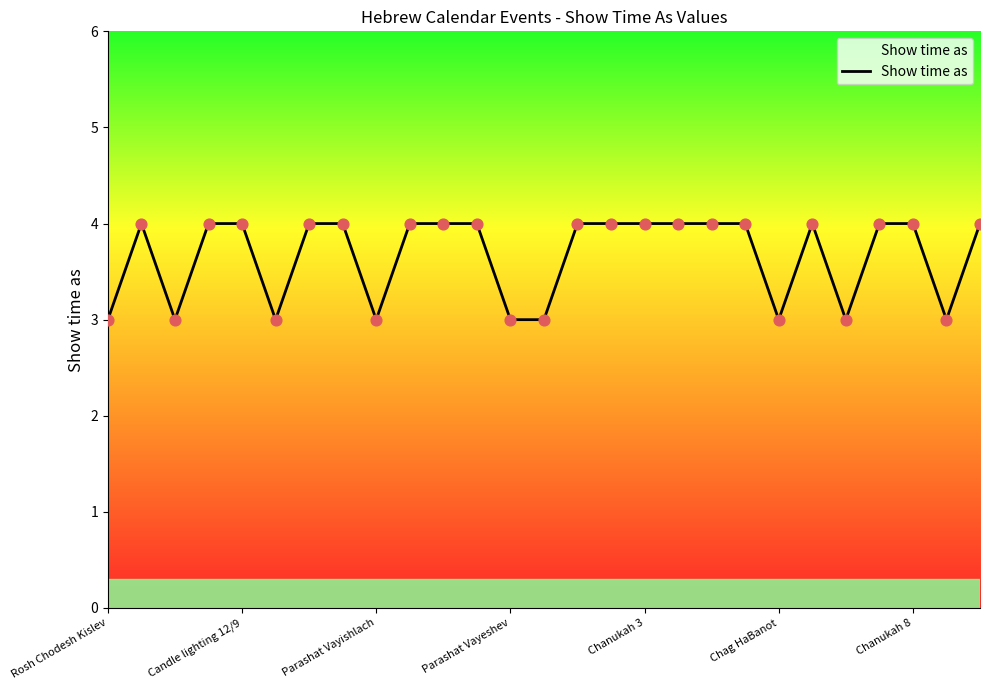

What is the smallest value displayed?

3